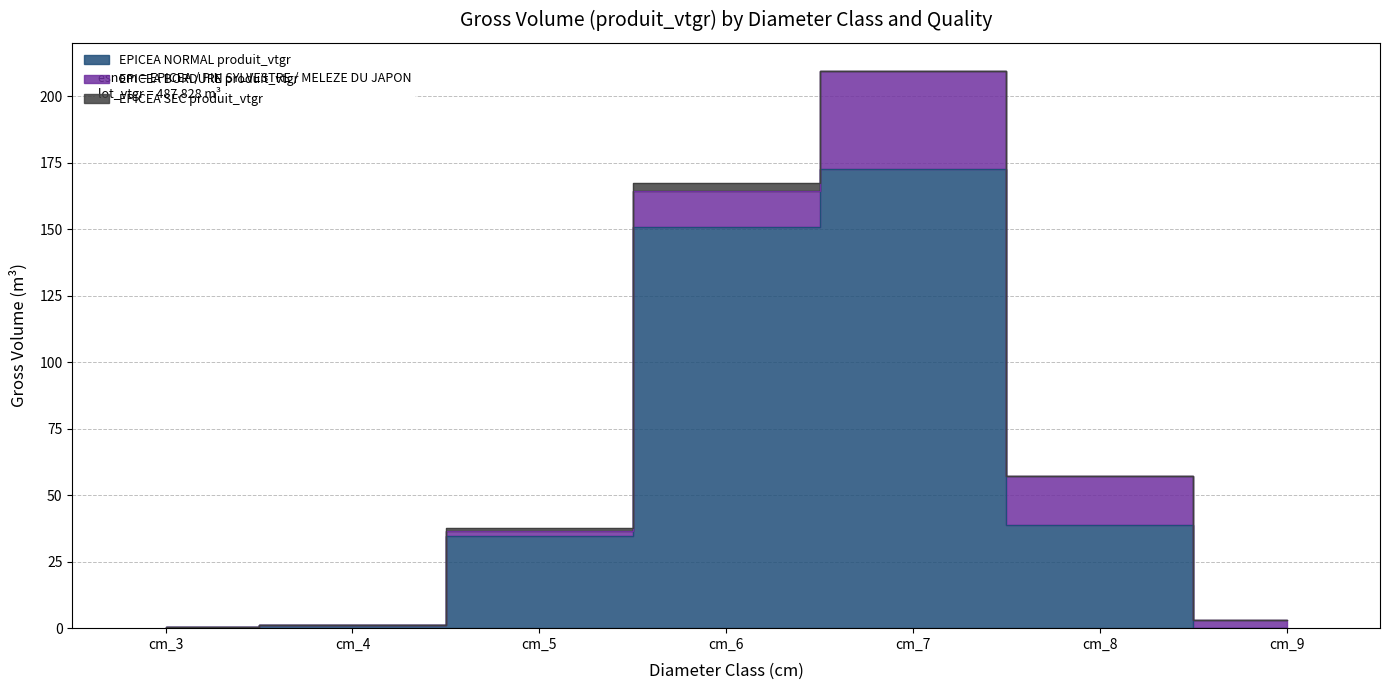

At which category does EPICEA NORMAL produit_vtgr reach its first local peak?

cm_7